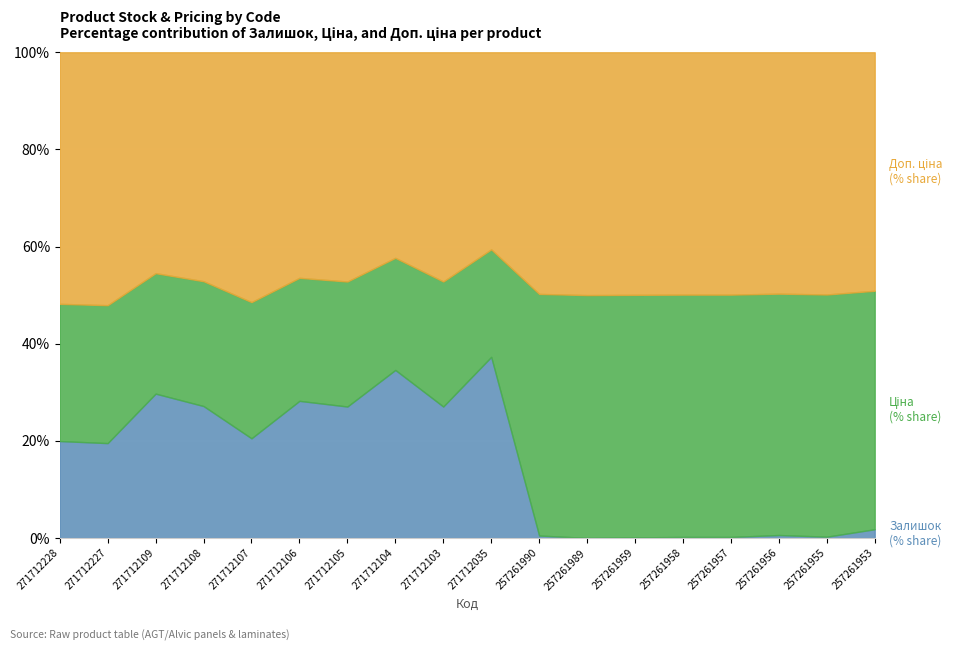

Rank the series by their maximum value, from lowest to highest.

Залишок, Ціна, Доп. ціна